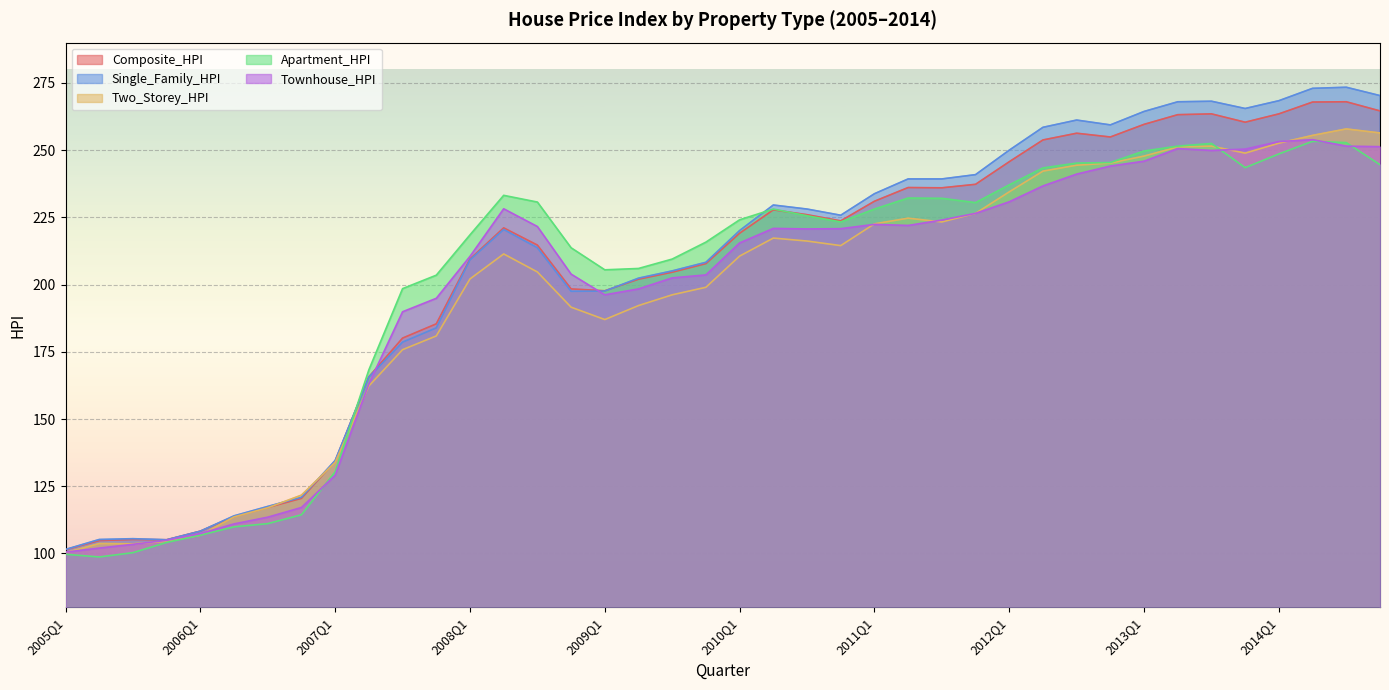

Is it true that Composite_HPI equals 263.5 at 2014Q1?

True